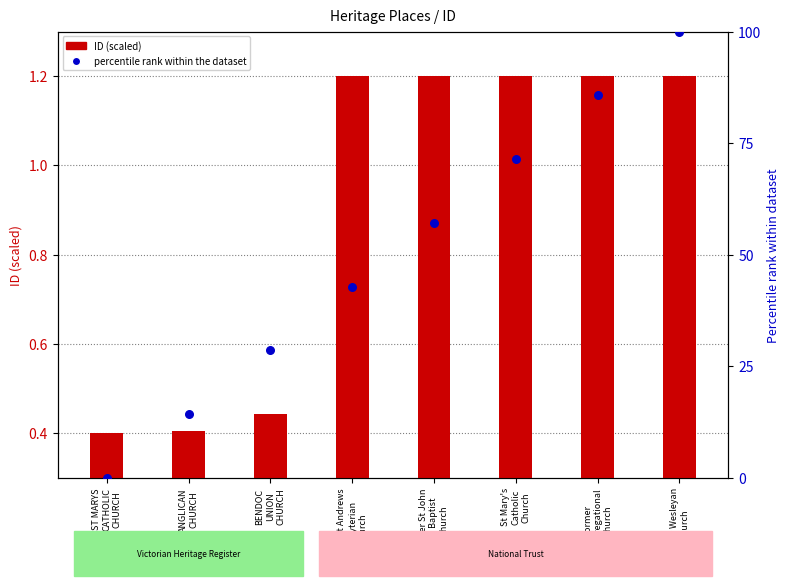

At how many categories does at least one series exceed 26?

6